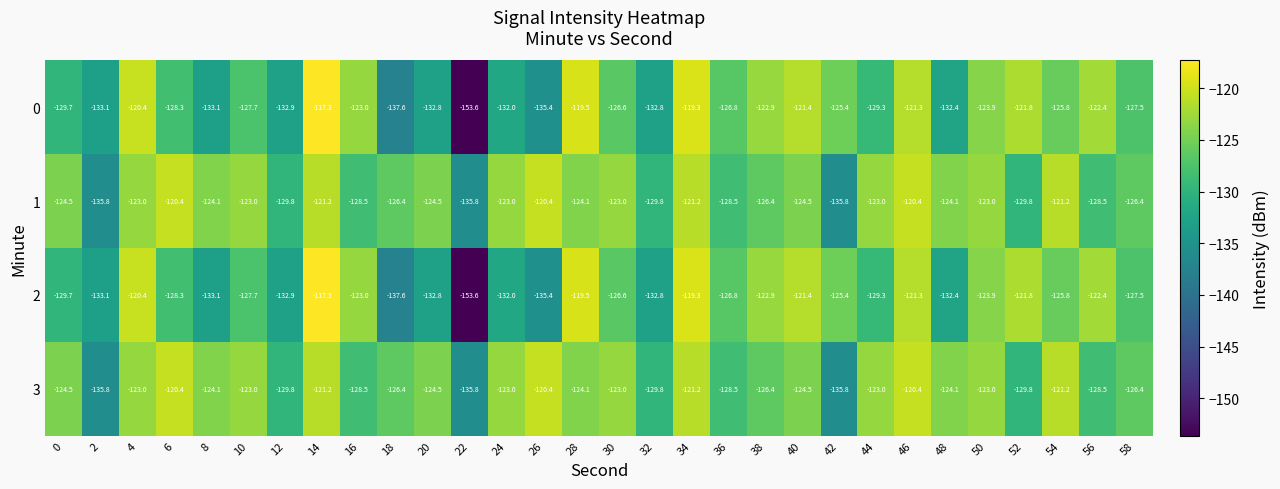

Count the number of categories in the chart.

30